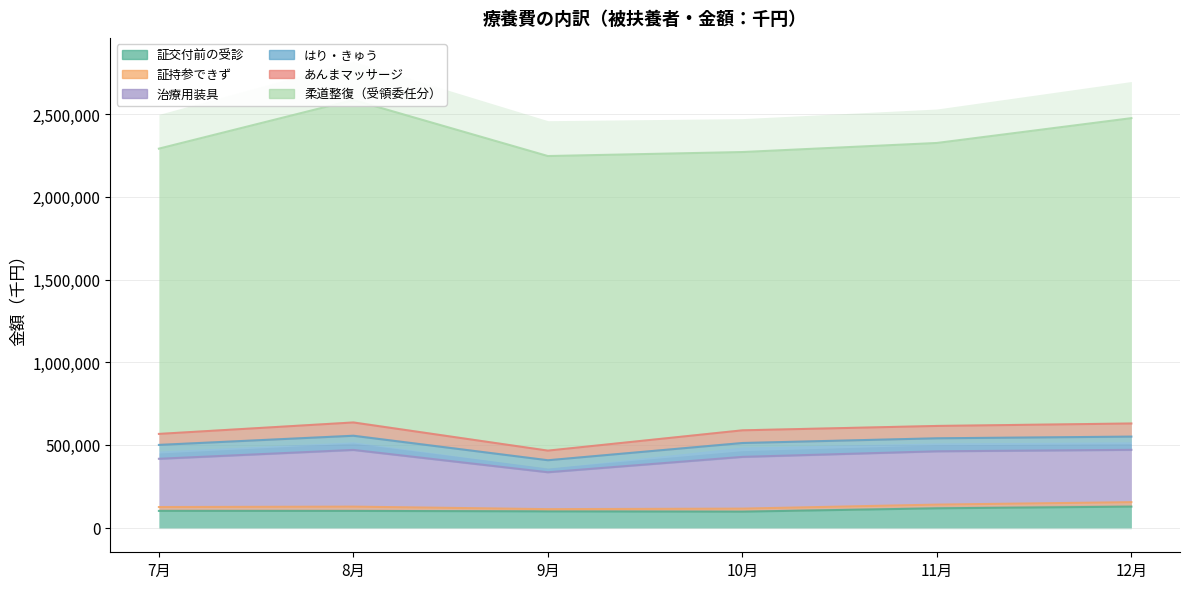

Reading left to right, extract all data points from this chart.

証交付前の受診: 7月=101236.0	8月=101083.6	9月=98242.6	10月=96609.6	11月=116831.0	12月=127036.6
証持参できず: 7月=23319.1	8月=25952.8	9月=13555.5	10月=18370.8	11月=22387.7	12月=27029.0
治療用装具: 7月=291860.4	8月=343026.1	9月=223185.3	10月=312973.4	11月=322459.1	12月=316528.2
はり・きゅう: 7月=83822.1	8月=85597.5	9月=72553.1	10月=83801.4	11月=78622.6	12月=79863.1
あんまマッサージ: 7月=66614.2	8月=80352.9	9月=58244.7	10月=76719.6	11月=74690.0	12月=79355.5
柔道整復（受領委任分）: 7月=1725241.5	8月=1950491.4	9月=1781586.3	10月=1683141.4	11月=1711478.7	12月=1846712.7